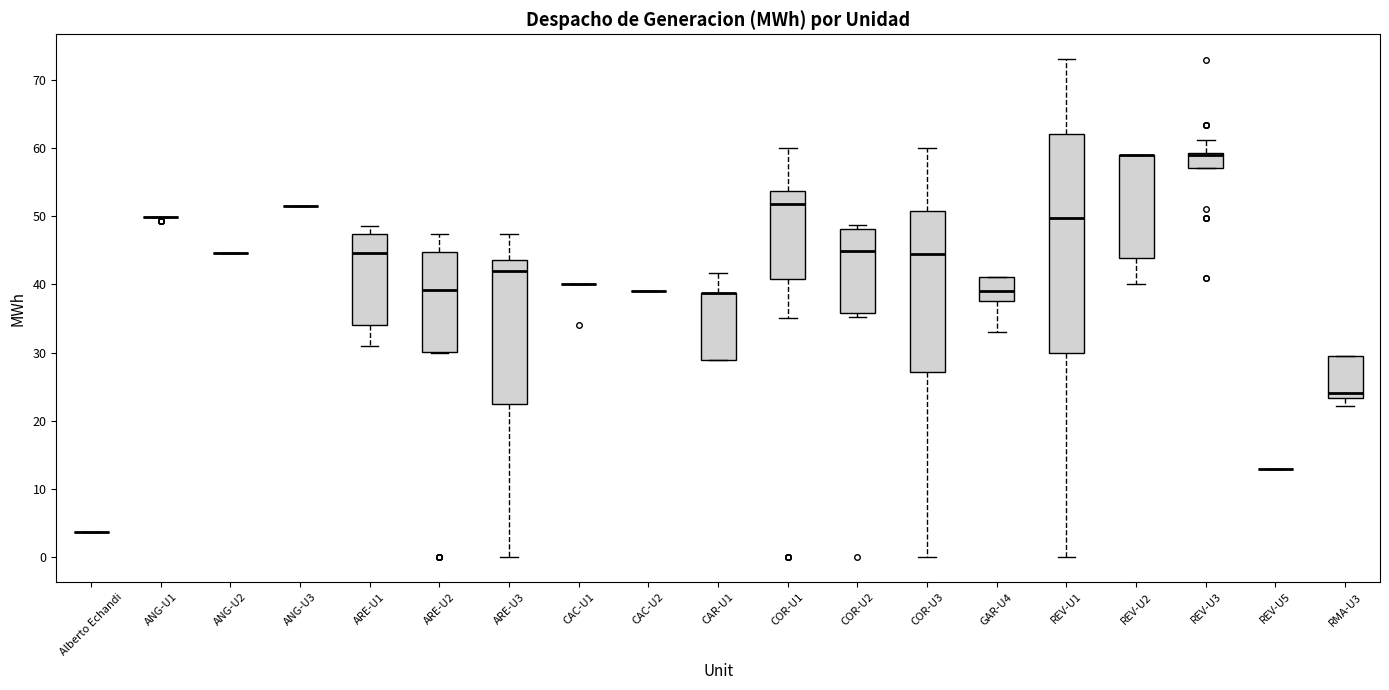

Reading left to right, transcribe this box plot: for each box, give where its median line is, the range the box spans, and where its two whiskers end, as read against the y-axis. The values are not printed on the chart, so give them approximately, as read against the axis.

Alberto Echandi: box collapsed to a line at 4, whiskers 4 to 4
ANG-U1: box collapsed to a line at 50, whiskers 50 to 50
ANG-U2: box collapsed to a line at 45, whiskers 45 to 45
ANG-U3: box collapsed to a line at 51, whiskers 51 to 51
ARE-U1: median 45, box 34 to 47, whiskers 31 to 49
ARE-U2: median 39, box 30 to 45, whiskers 30 to 47
ARE-U3: median 42, box 23 to 44, whiskers 0 to 47
CAC-U1: box collapsed to a line at 40, whiskers 40 to 40
CAC-U2: box collapsed to a line at 39, whiskers 39 to 39
CAR-U1: median 39 (drawn on the box's upper edge), box 29 to 39, whiskers 29 to 42
COR-U1: median 52, box 41 to 54, whiskers 35 to 60
COR-U2: median 45, box 36 to 48, whiskers 35 to 49
COR-U3: median 44, box 27 to 51, whiskers 0 to 60
GAR-U4: median 39, box 38 to 41, whiskers 33 to 41
REV-U1: median 50, box 30 to 62, whiskers 0 to 73
REV-U2: median 59 (drawn on the box's upper edge), box 44 to 59, whiskers 40 to 59
REV-U3: median 59 (drawn on the box's upper edge), box 57 to 59, whiskers 57 to 61
REV-U5: box collapsed to a line at 13, whiskers 13 to 13
RMA-U3: median 24, box 23 to 30, whiskers 22 to 30